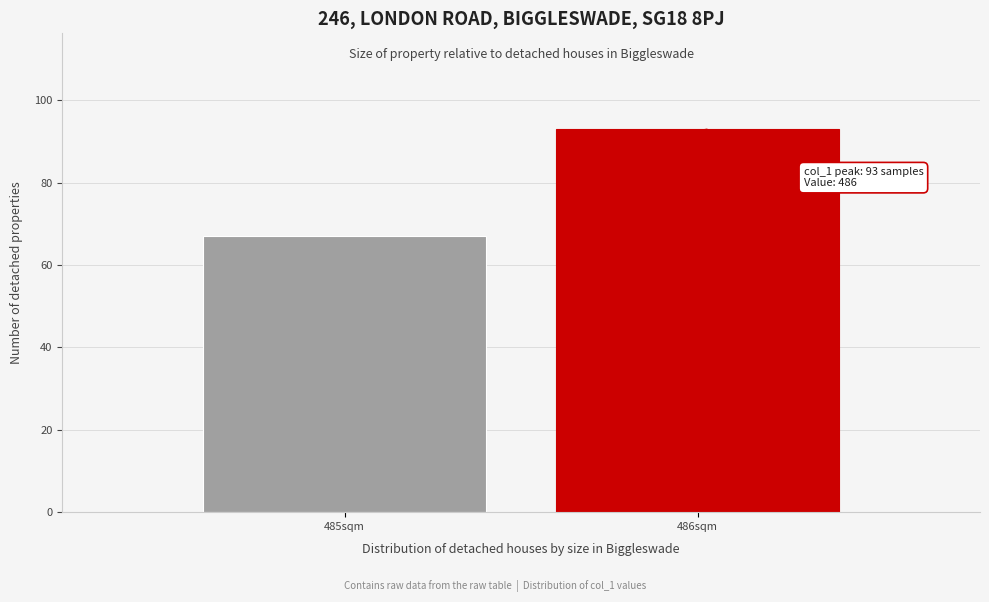

Reading left to right, transcribe all the data shown in this chart.

485sqm=67	486sqm=93